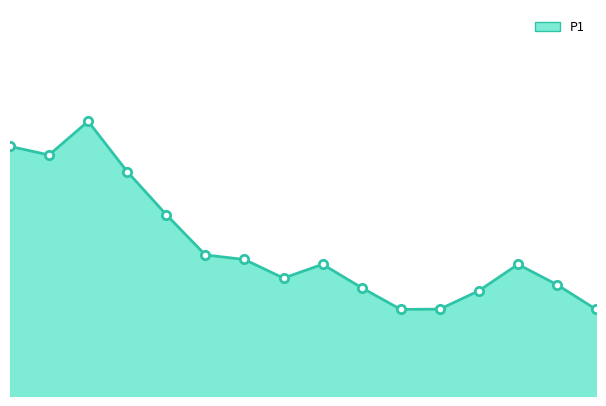

What is the difference between the second highest and second lowest values?

11.2